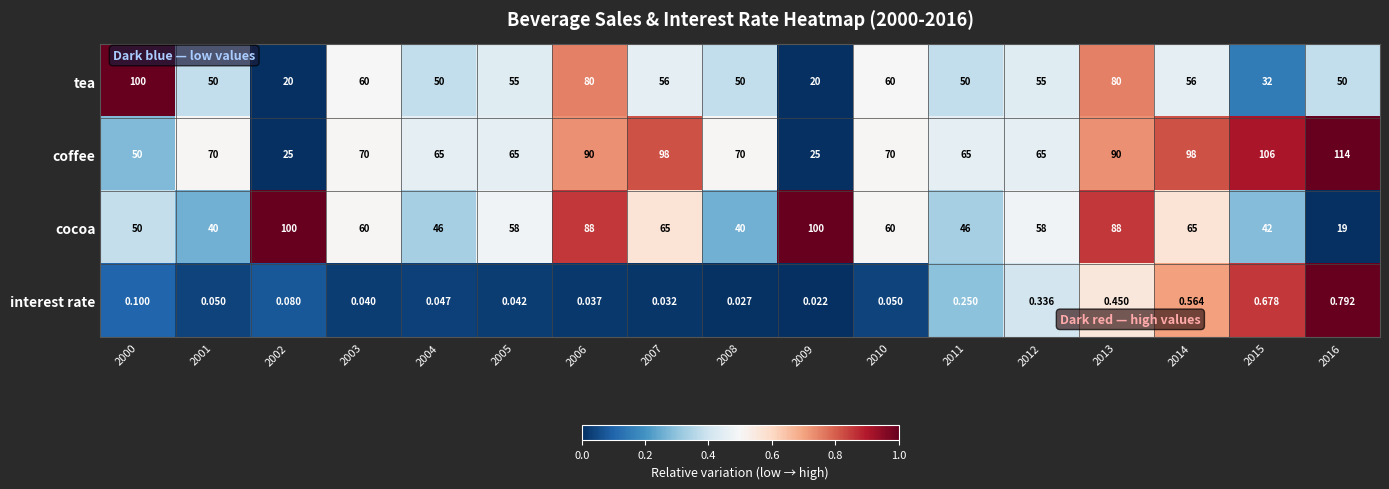

Which series has the largest total across all categories?

coffee